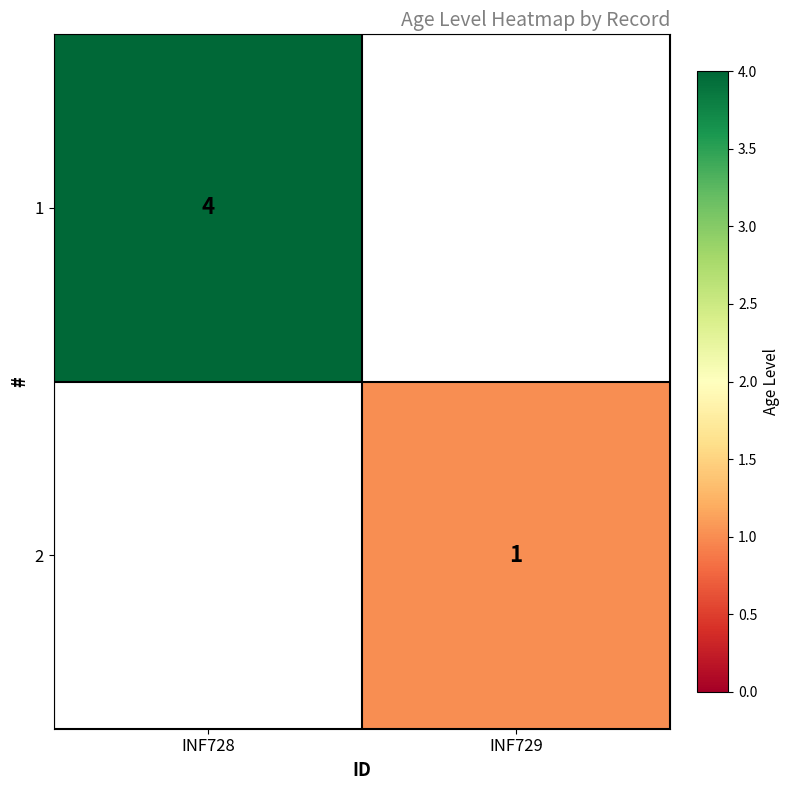

At how many categories does at least one series exceed 1?

1